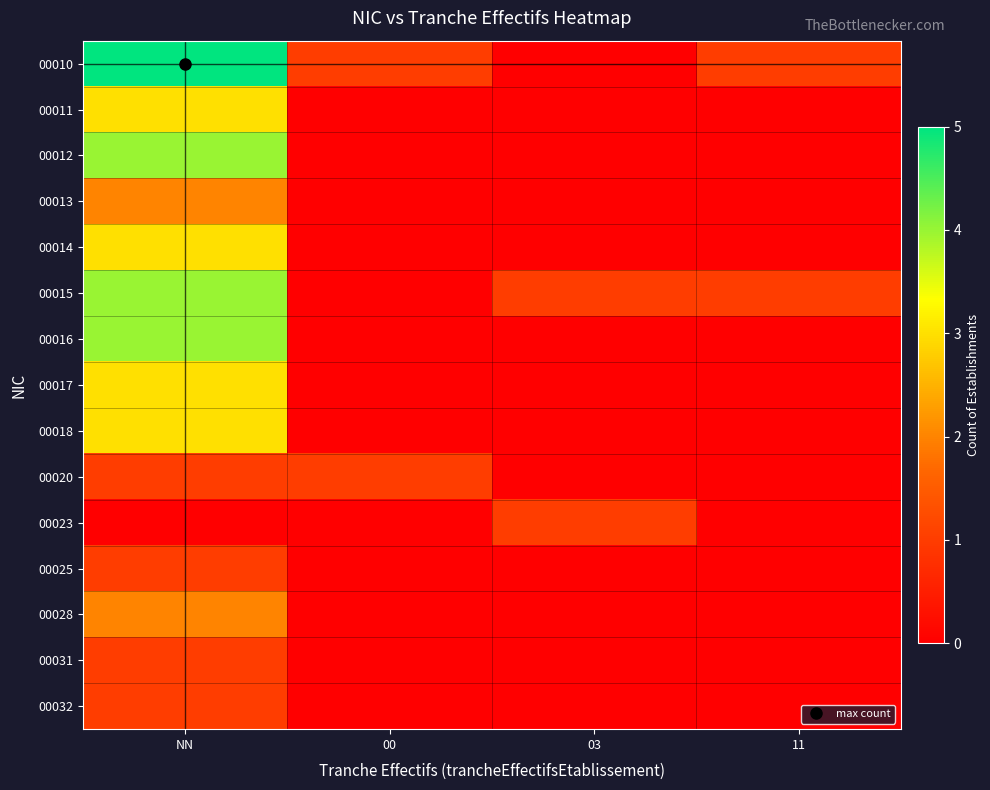

Rank the series at 11 from lowest to highest value.

00011, 00012, 00013, 00014, 00016, 00017, 00018, 00020, 00023, 00025, 00028, 00031, 00032, 00010, 00015